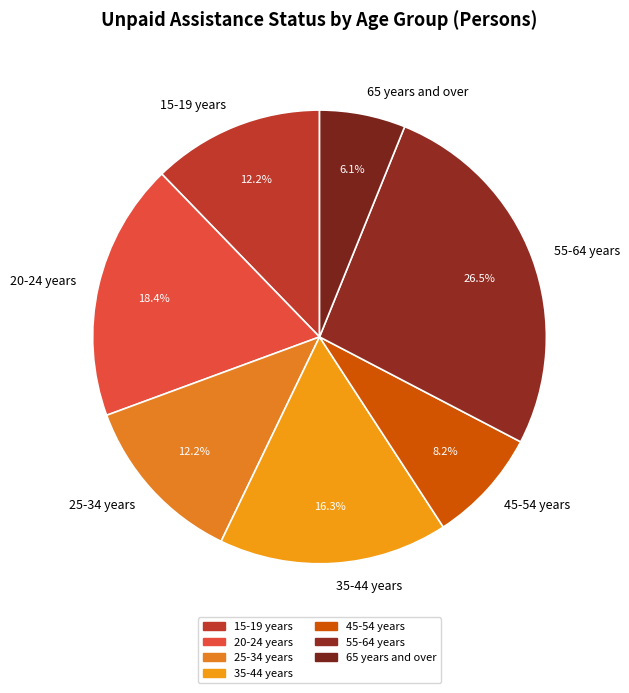

To the nearest percent, what portion does 35-44 years represent?

16%